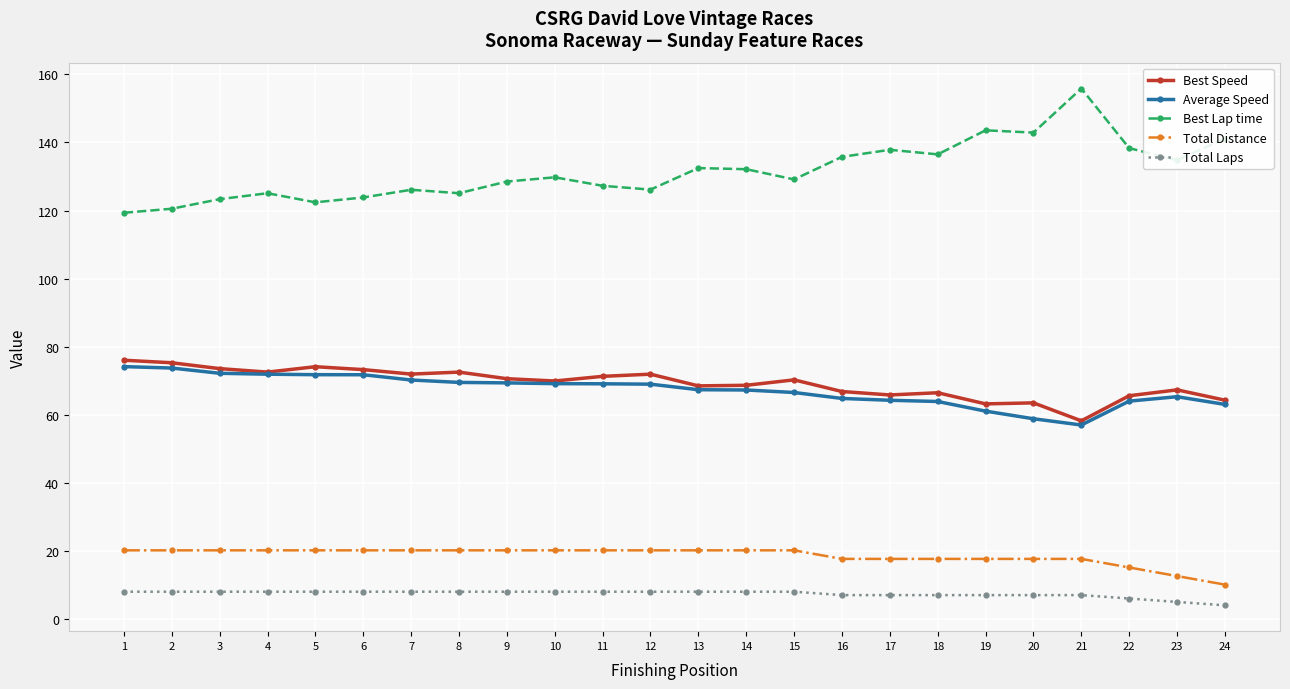

True or false: Average Speed has more than 0 points higher than both neighbors.

True